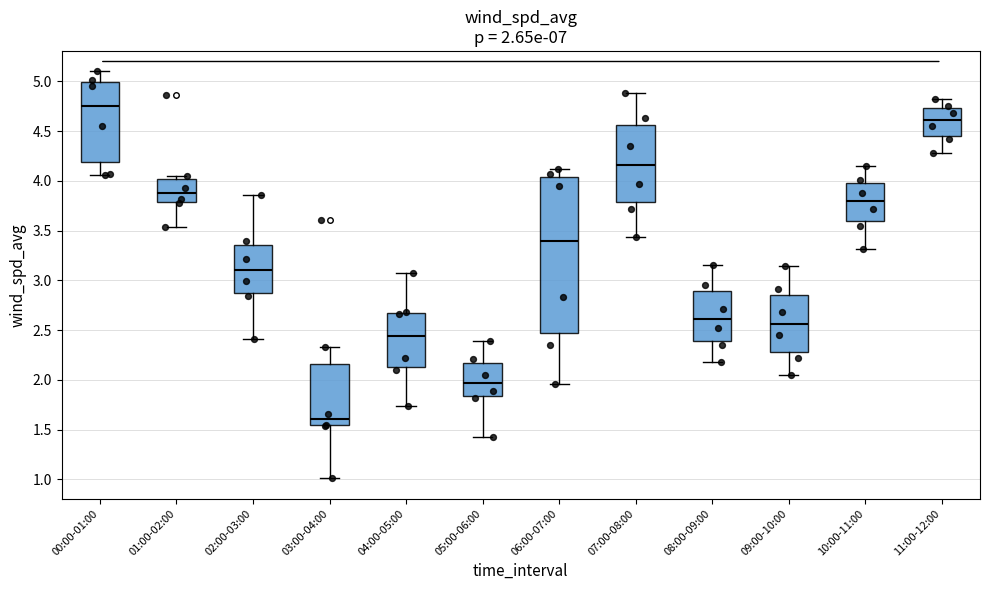

Which box's median line is the highest?

00:00-01:00